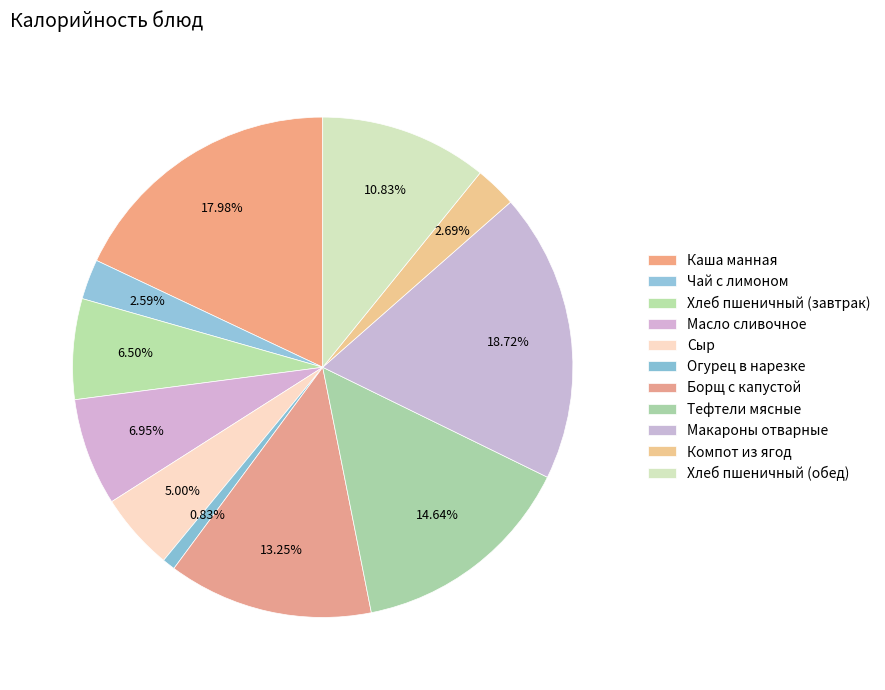

Count the number of slices in the pie.

11